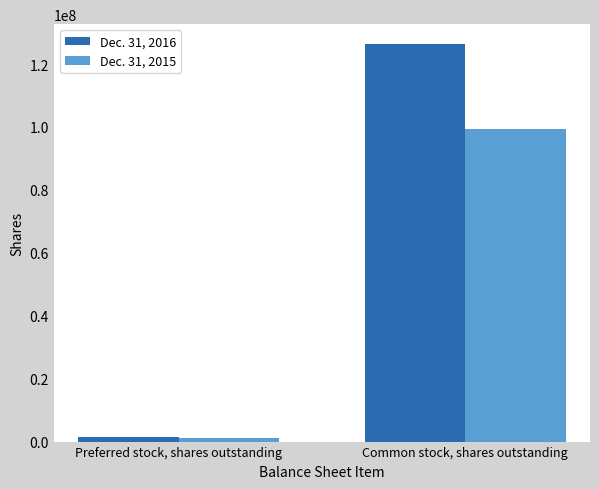

Reading right to left, what are all the values shown in this chart?

Dec. 31, 2016: 126351955	1461853
Dec. 31, 2015: 99489022	1171853